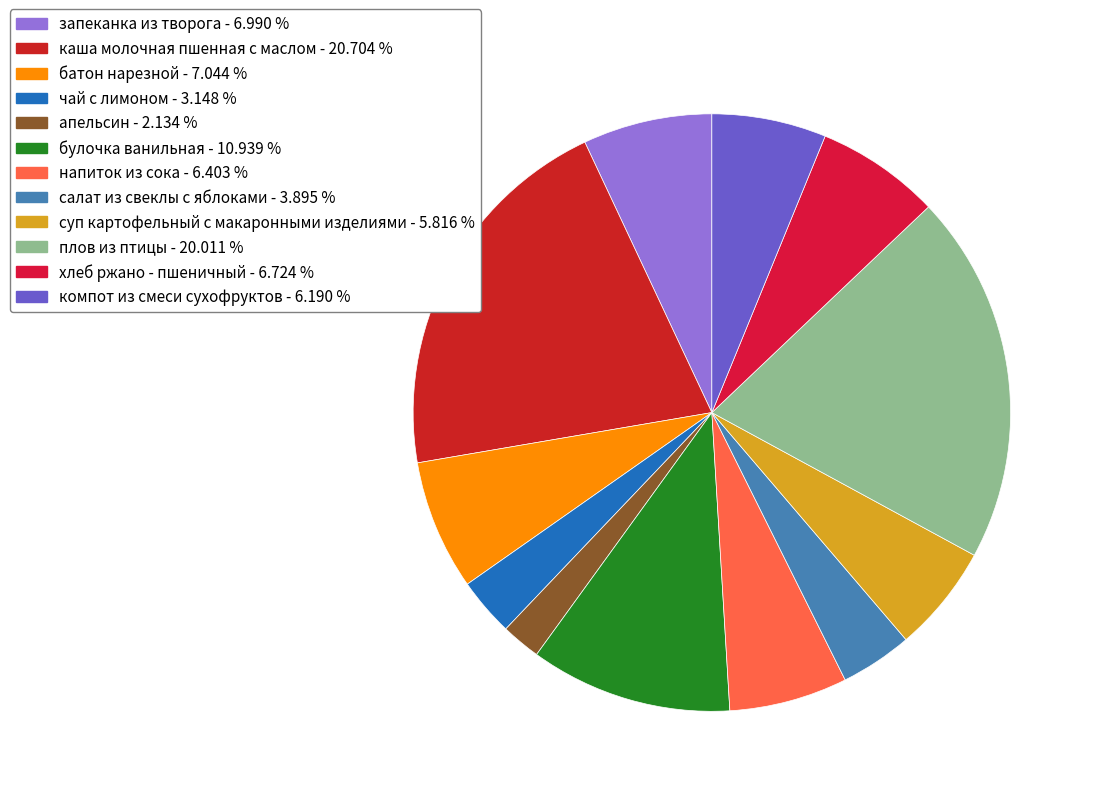

How many segments does this pie chart have?

12